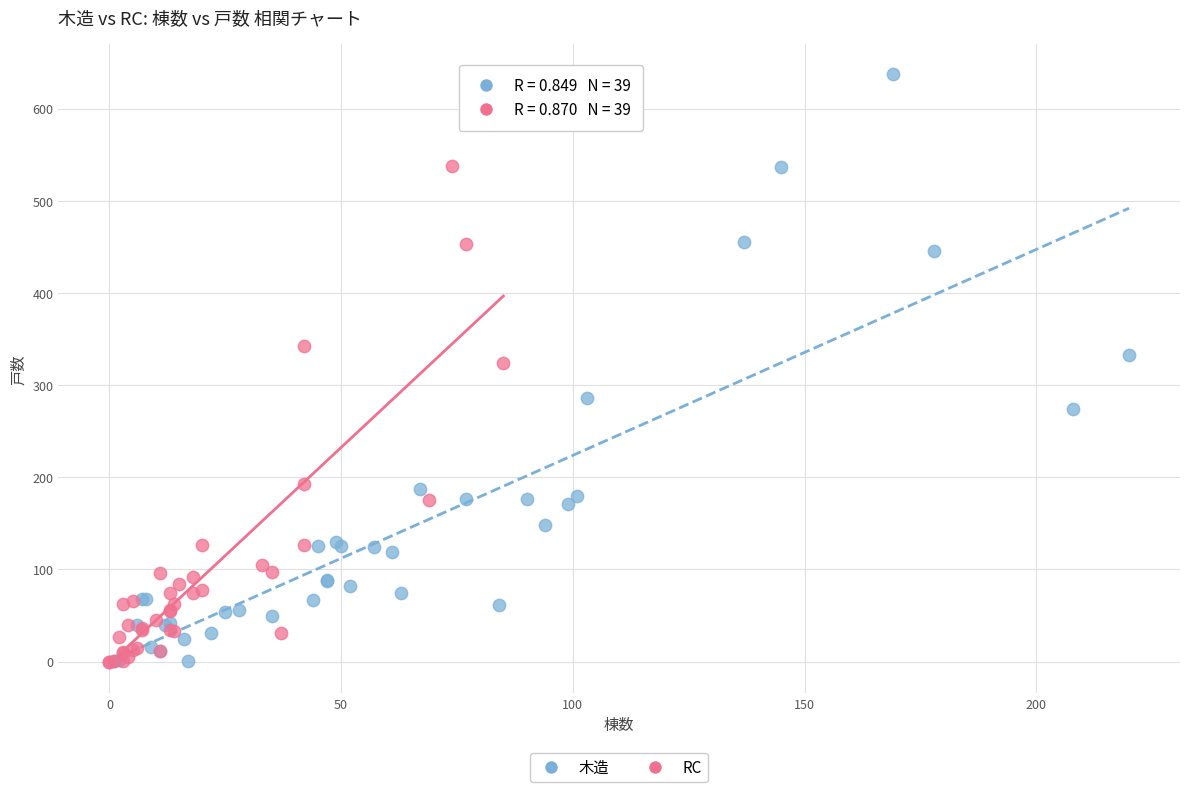

Which series has the largest Y range (max minus min)?

木造